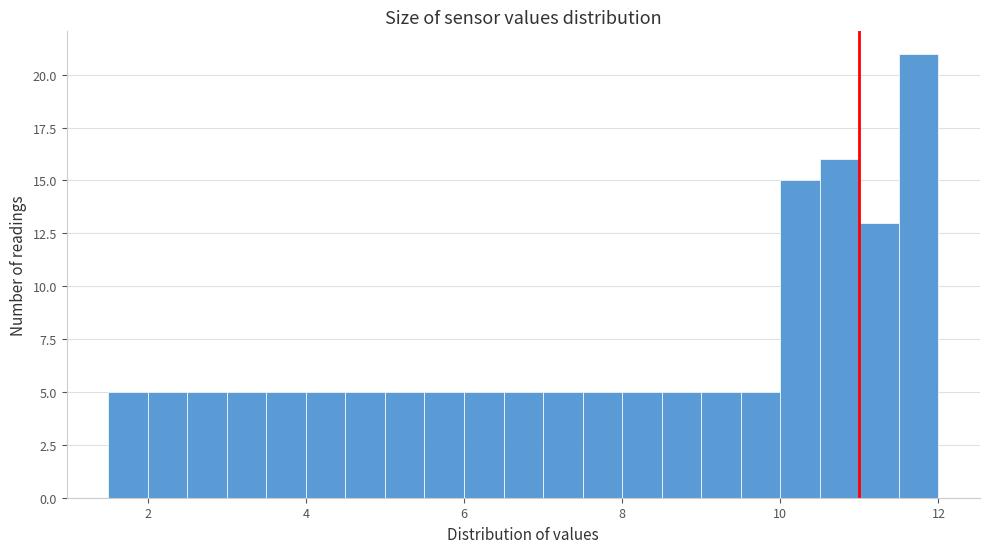

Read against the x-axis, roughly where is the centre of the tallest bar?

11.8